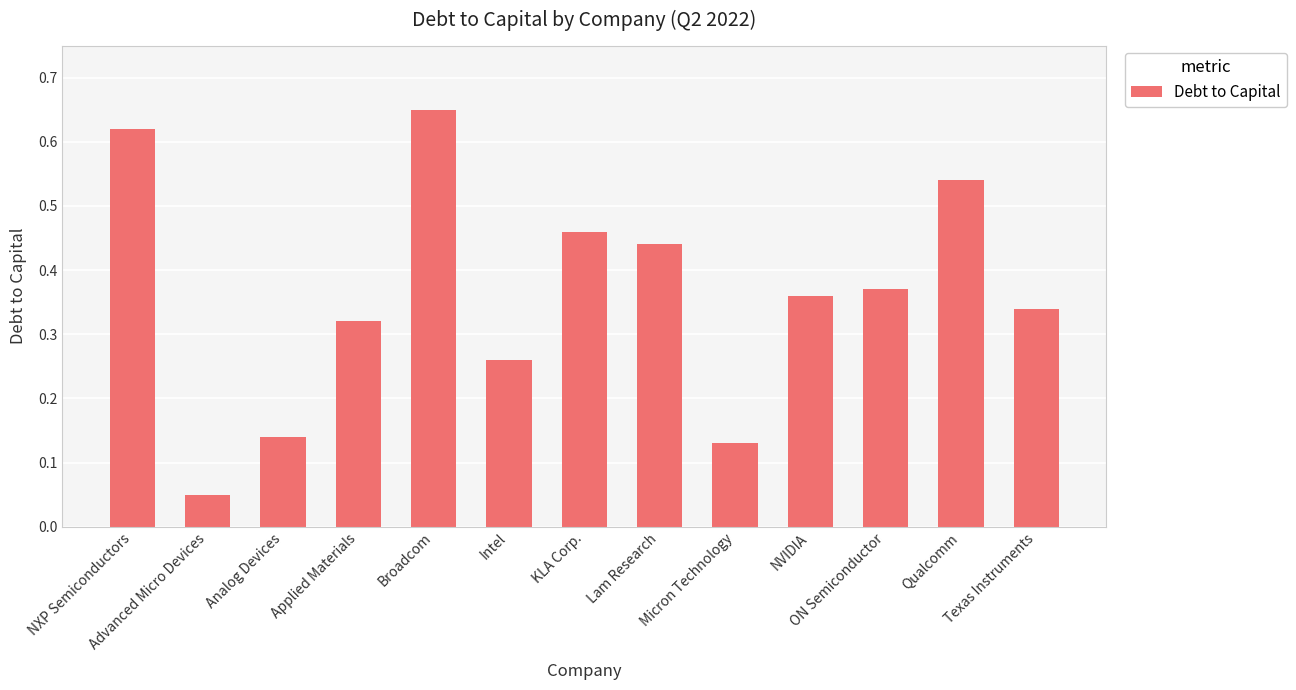

List the labels in order of value, largest first.

Broadcom, NXP Semiconductors, Qualcomm, KLA Corp., Lam Research, ON Semiconductor, NVIDIA, Texas Instruments, Applied Materials, Intel, Analog Devices, Micron Technology, Advanced Micro Devices